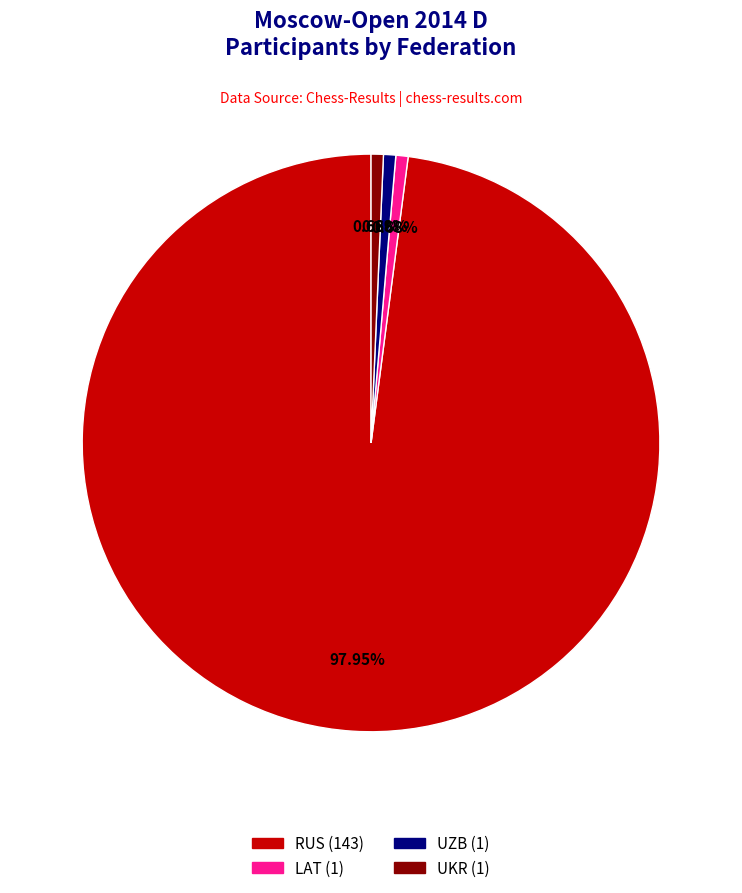

Between UZB and RUS, which is larger?

RUS